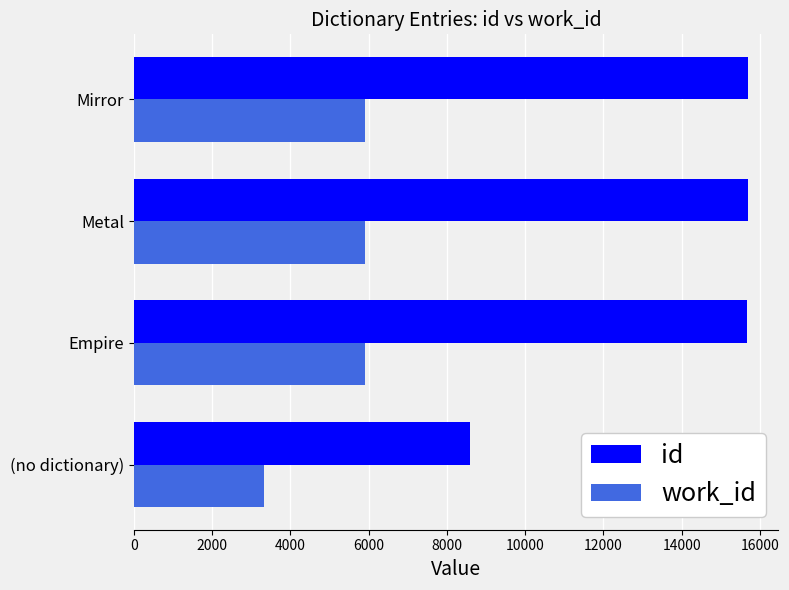

What is the spread (max minus min) of values at Mirror?

9770